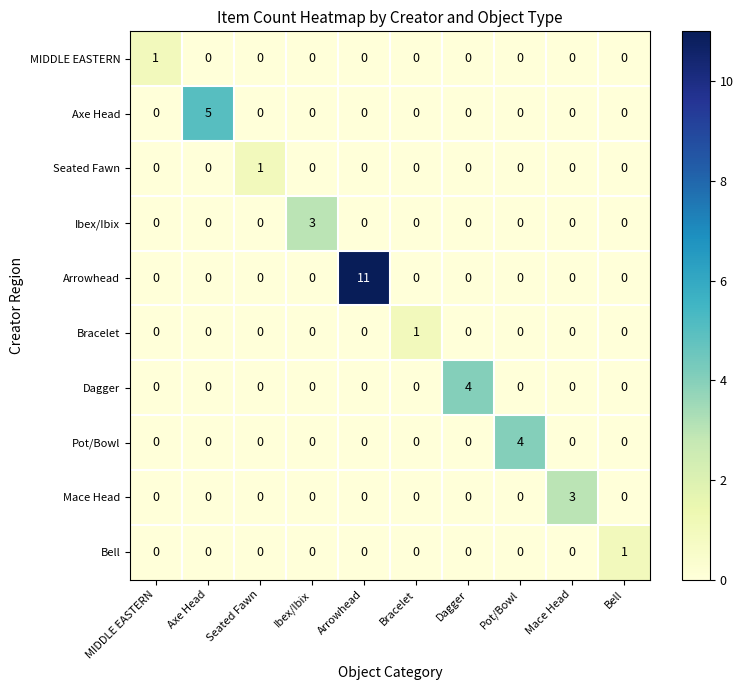

How many distinct data groups are displayed?

10